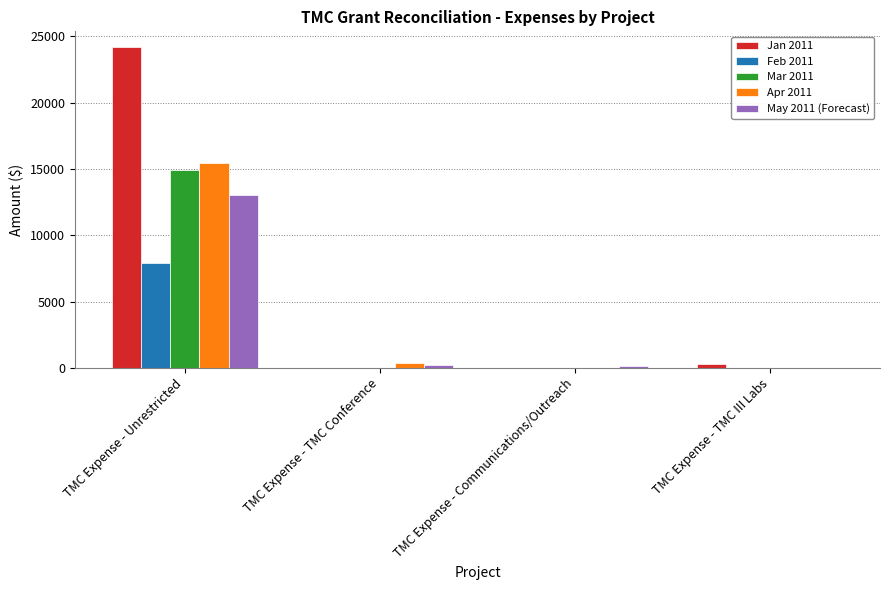

What is the total value across all series at TMC Expense - Unrestricted?

75443.2